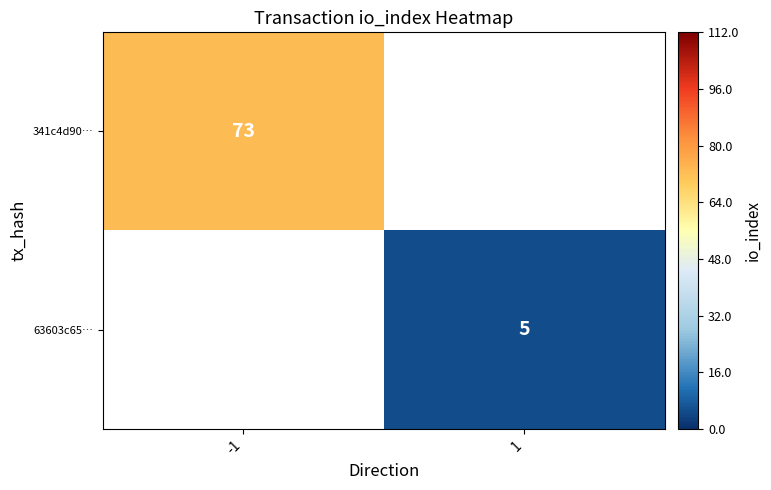

Is the value of 341c4d90… at -1 greater than the value of 63603c65… at 1?

Yes